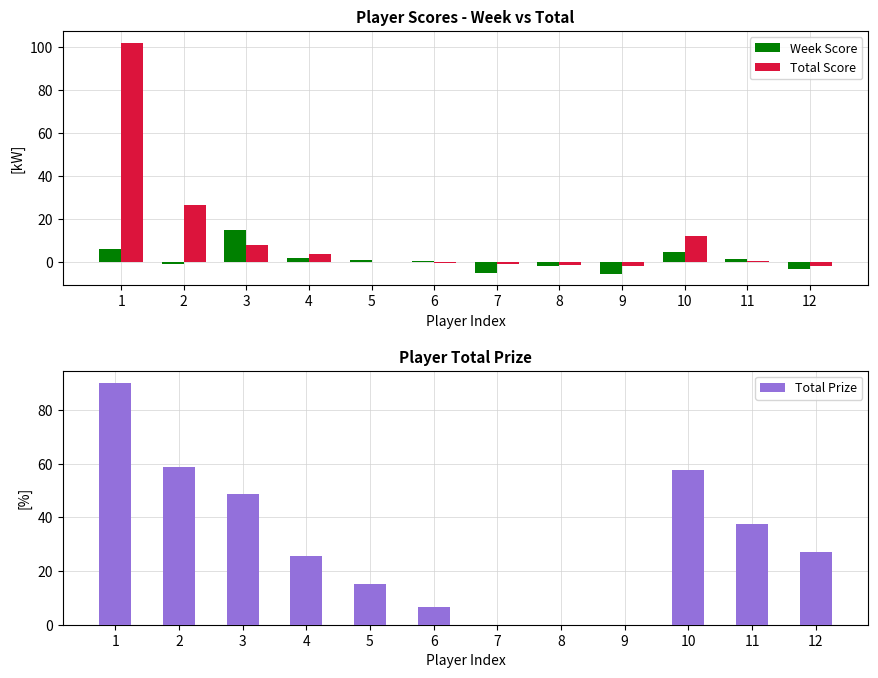

The value of Total Score at 6 is -0.2. True or false?

True